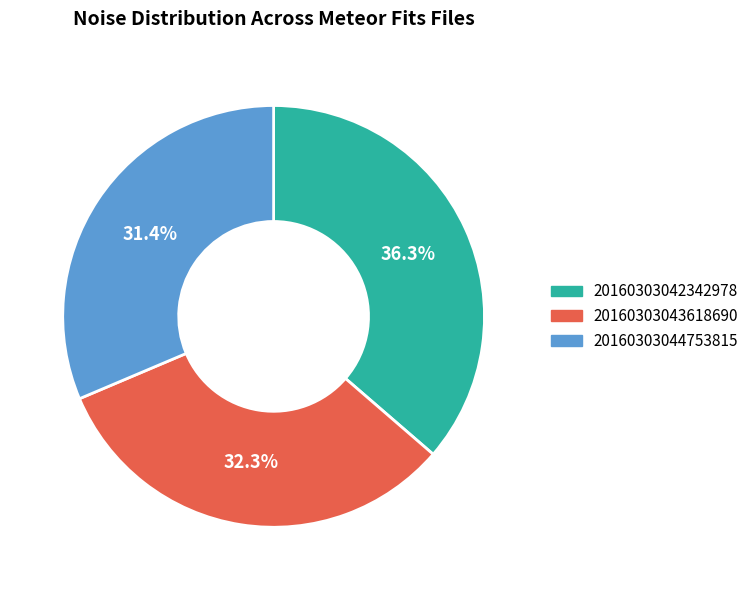

Does any single category account for the majority?

No